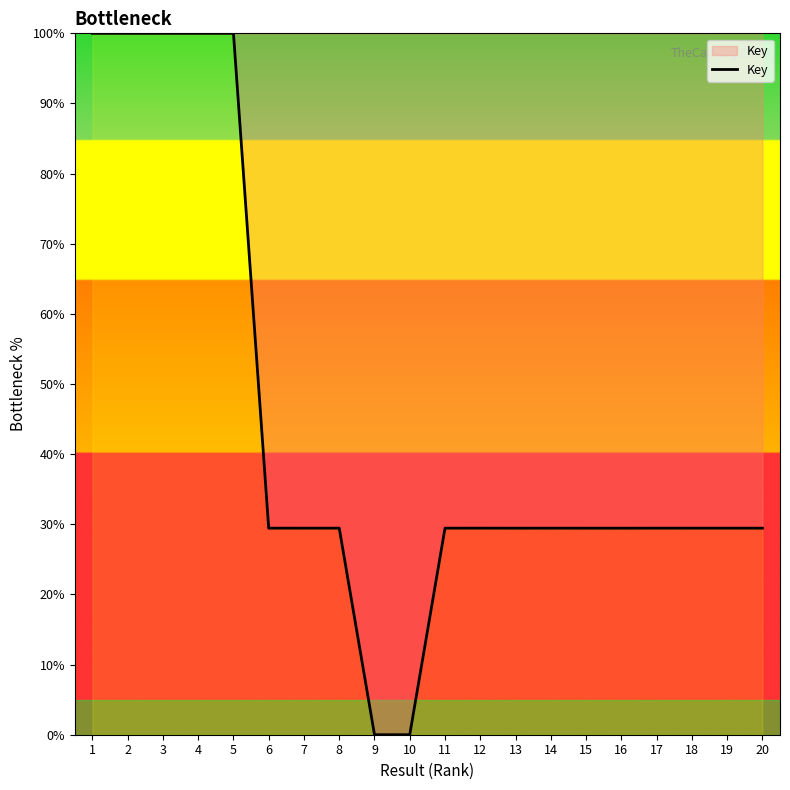

Approximately how many times larger is the value at 15 compared to 19?

1.0